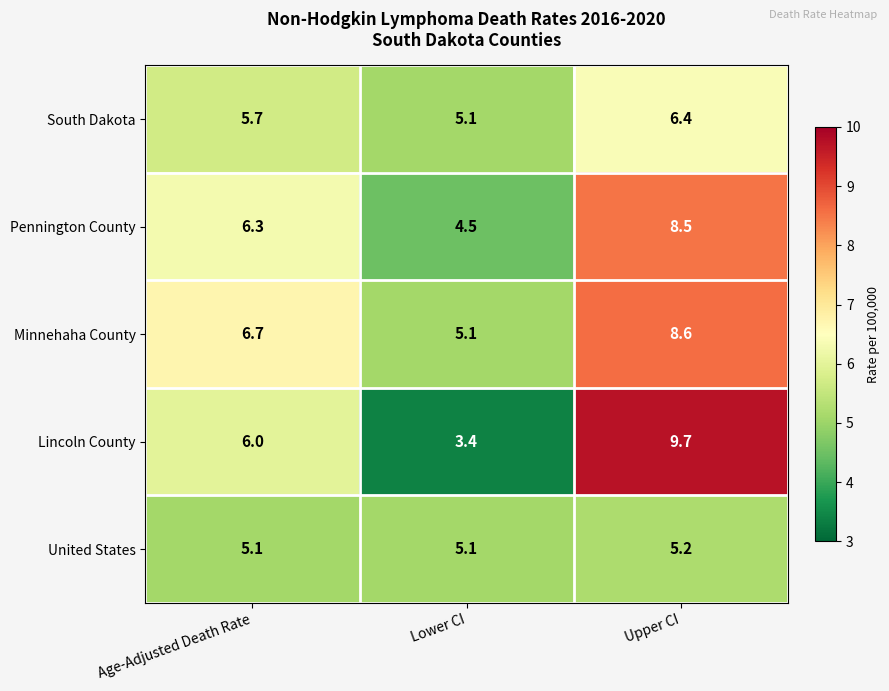

Count the number of data series in this chart.

5